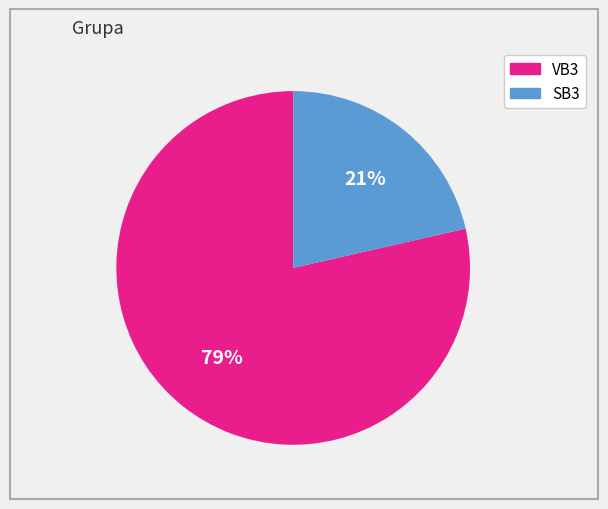

Between VB3 and SB3, which is larger?

VB3